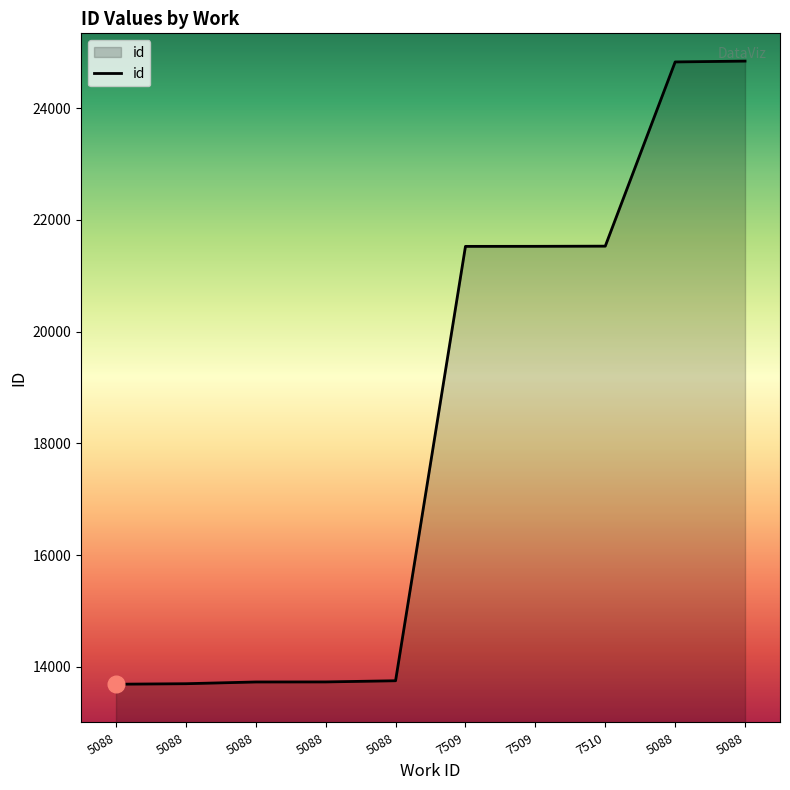

Does the chart display data point markers on the line(s)?

No